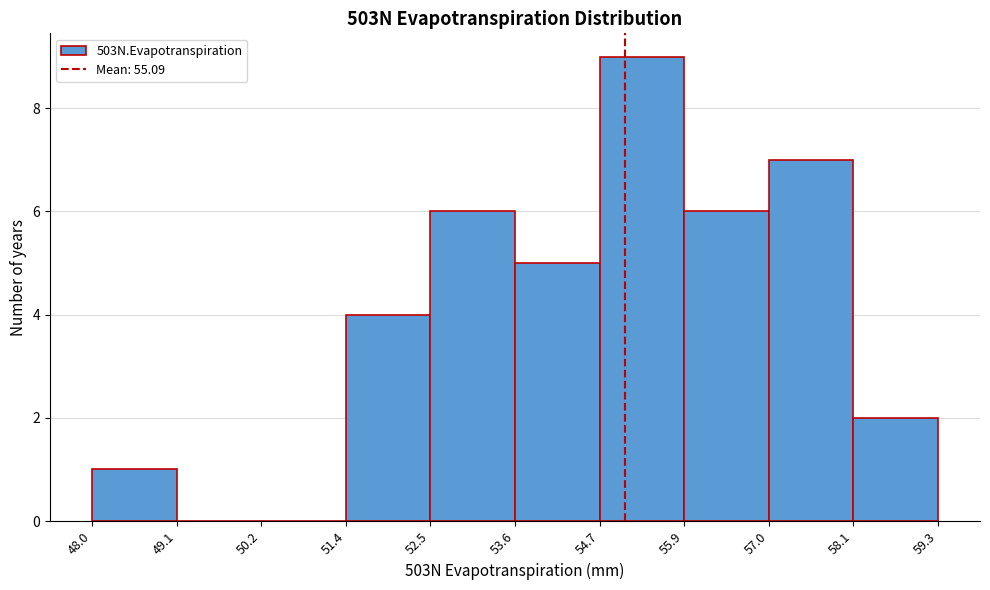

How tall is the bar that spans 55.9 to 57.0 on the x-axis? The values are not printed on the chart, so give them approximately, as read against the axis.

6